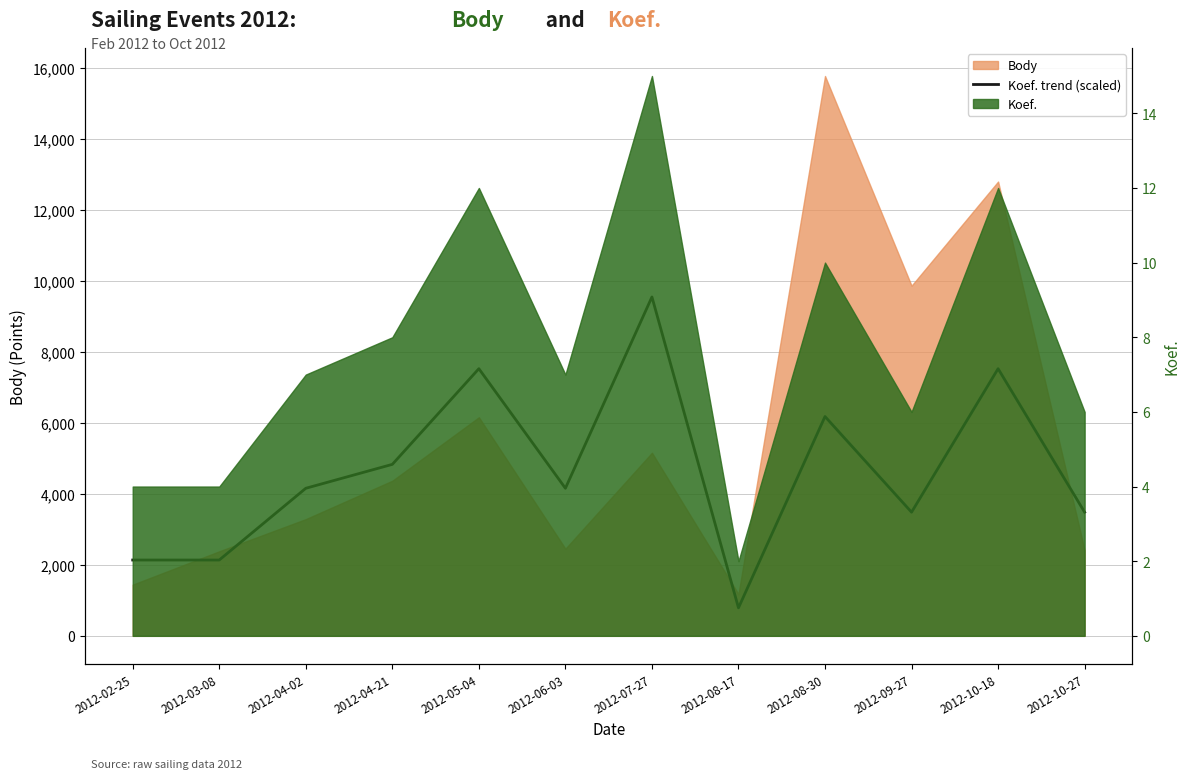

At which category does the chart reach its peak across all series?

2012-07-27